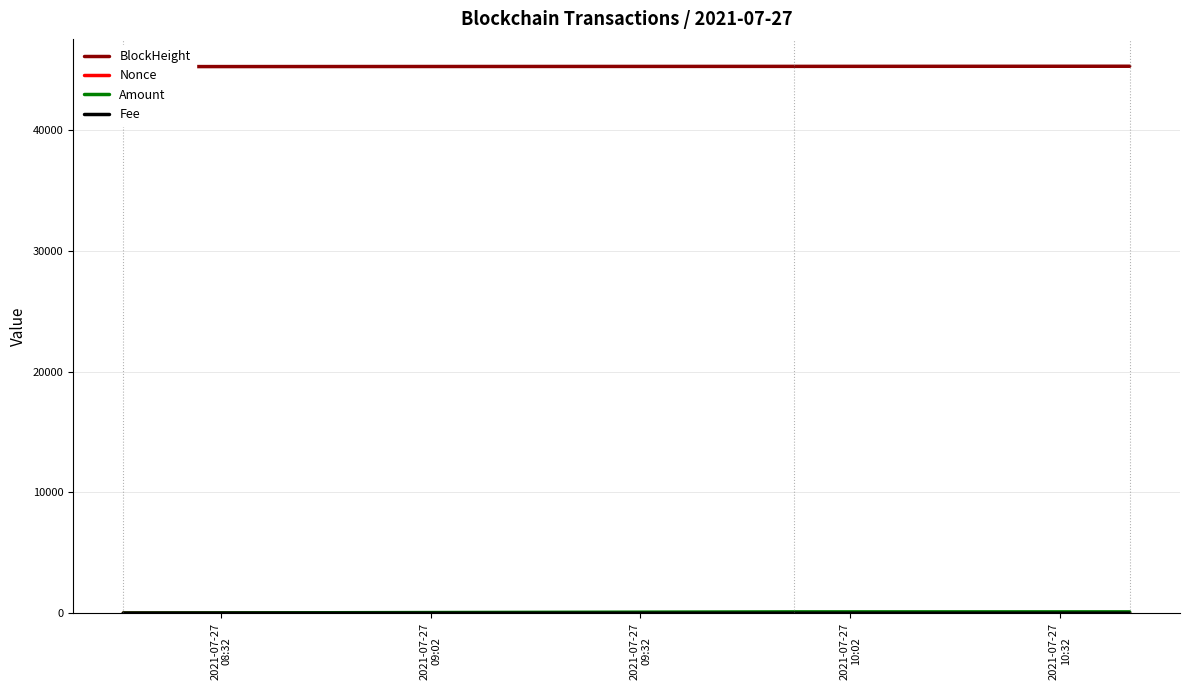

The value of Nonce at 2021-07-27
08:32 is 1.6. True or false?

False